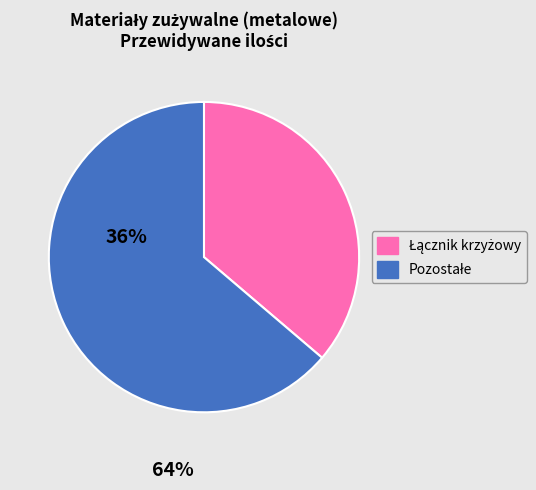

How many slices are in this pie chart?

2